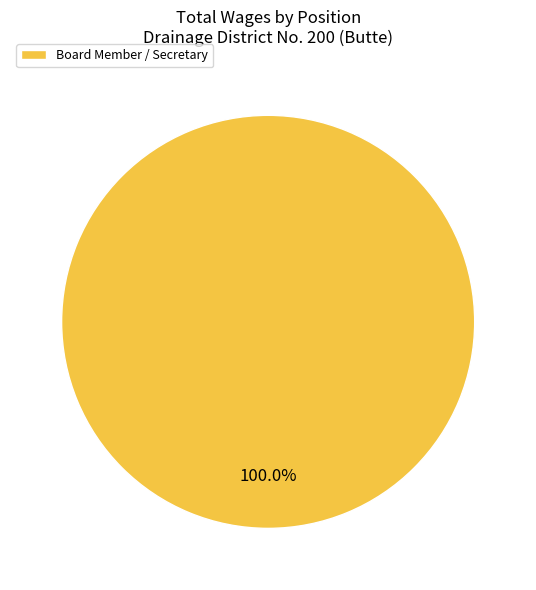

Rank the categories by value from highest to lowest.

Board Member / Secretary